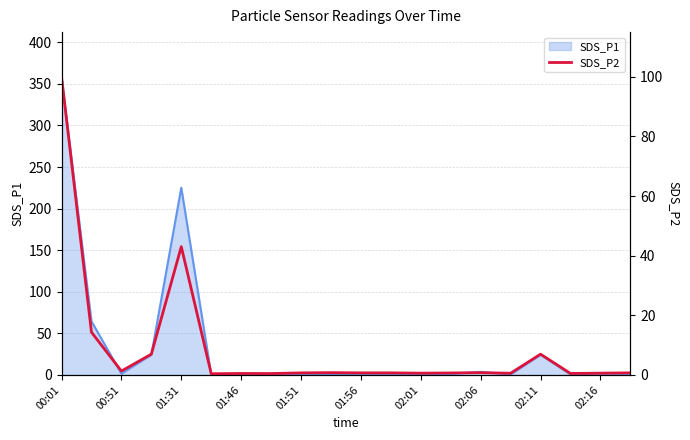

Is it true that the value at 17 is 0.3?

False